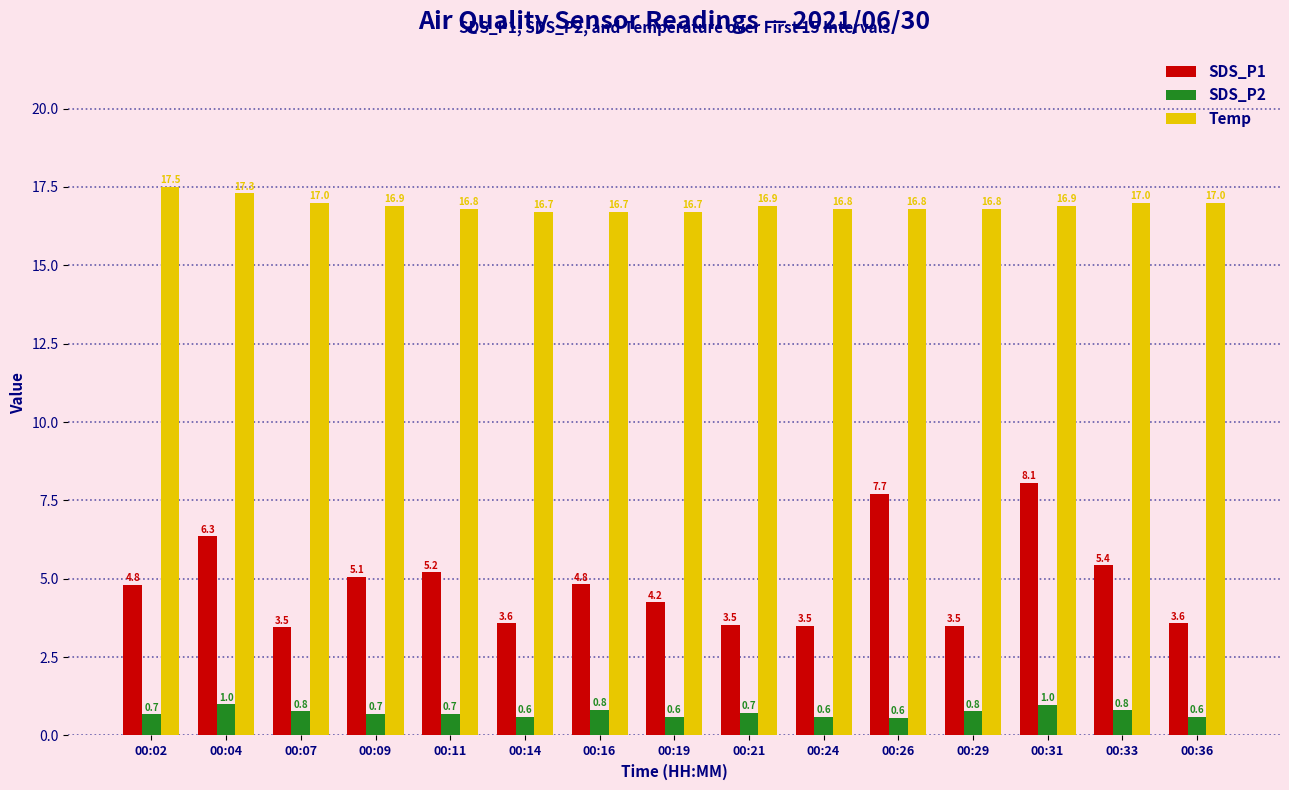

How many groups of bars are there?

15